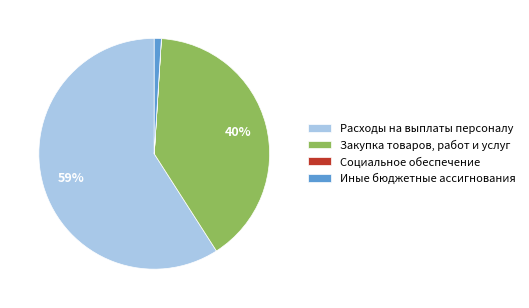

Which category has the biggest portion of the pie?

Расходы на выплаты персоналу